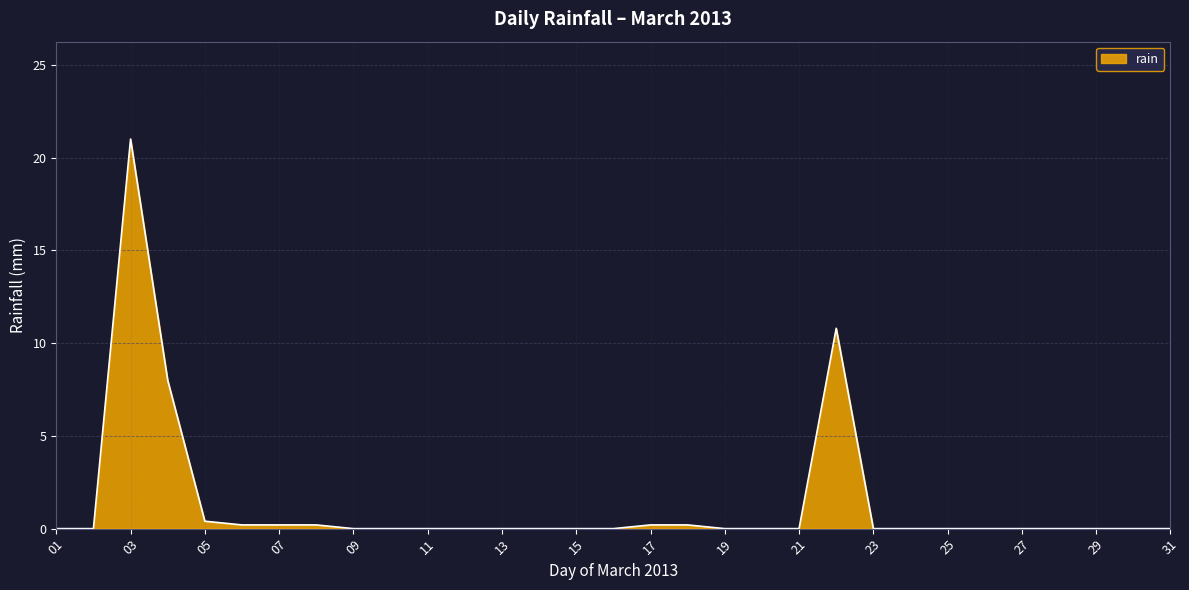

Does the chart display data point markers on the line(s)?

No